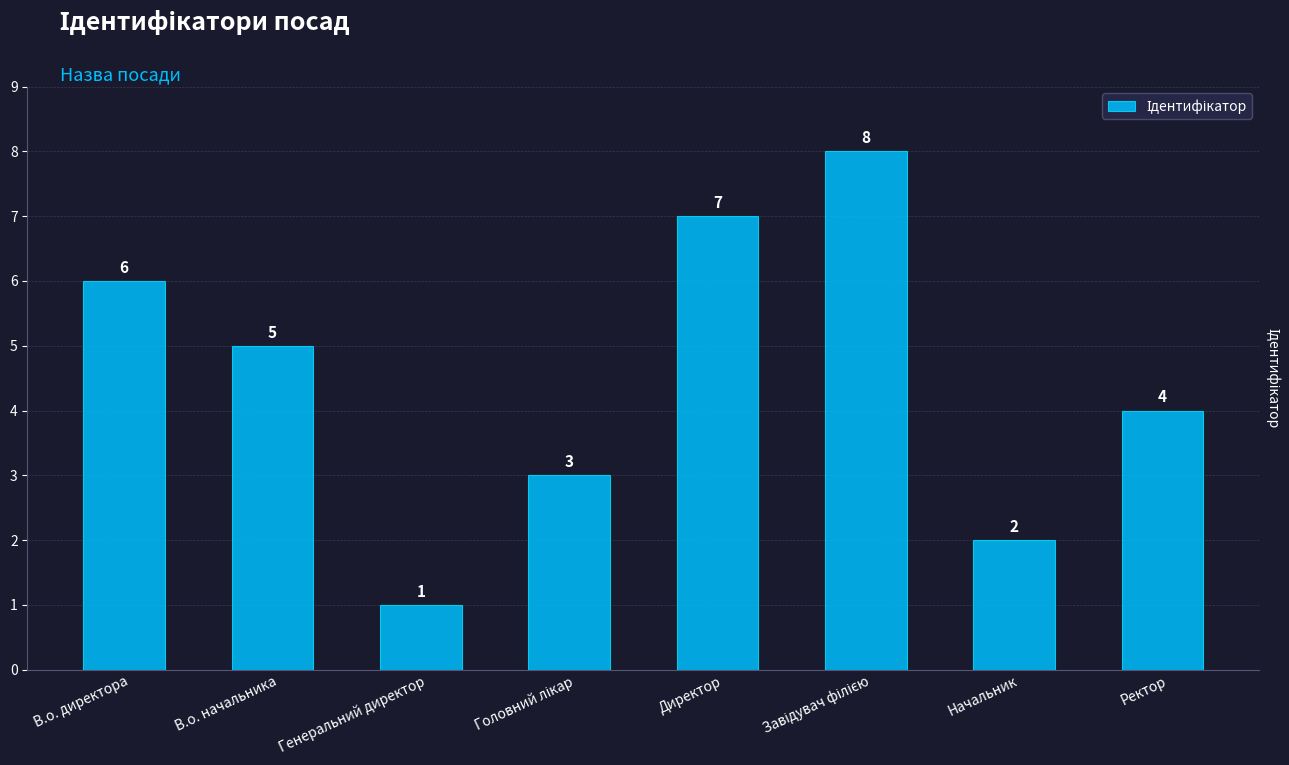

Reading right to left, extract all data points from this chart.

4	2	8	7	3	1	5	6